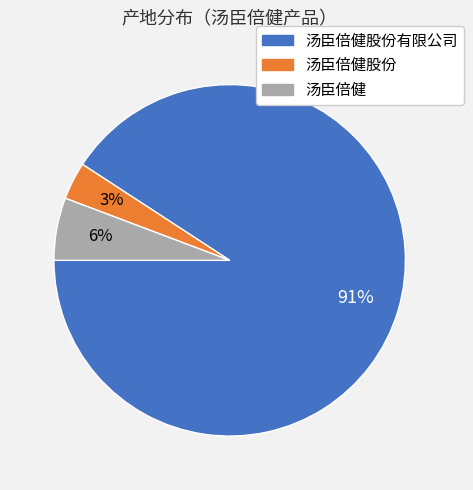

To the nearest percent, what is the average slice percentage?

33%